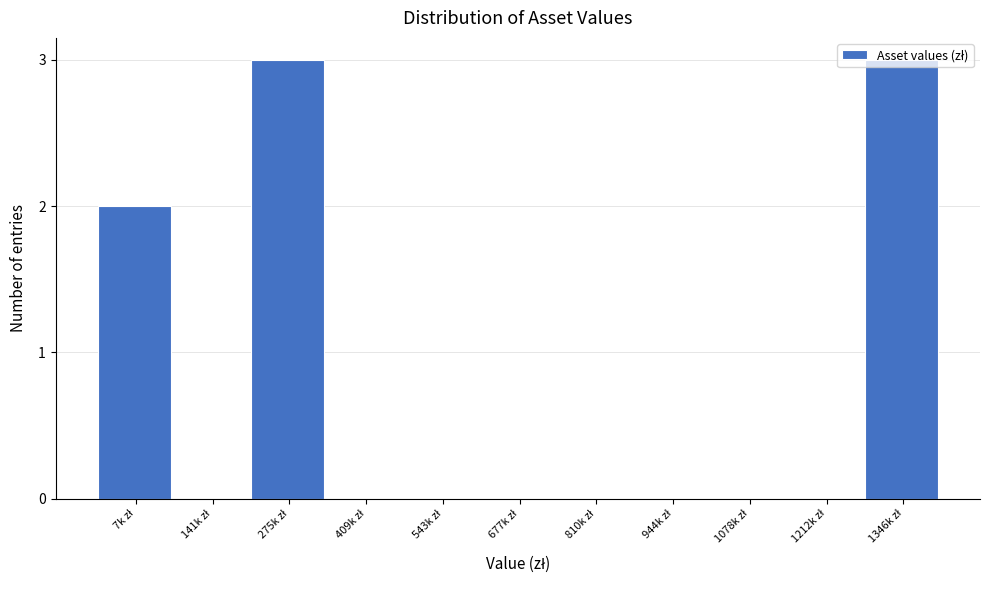

What is the greatest value displayed?

3